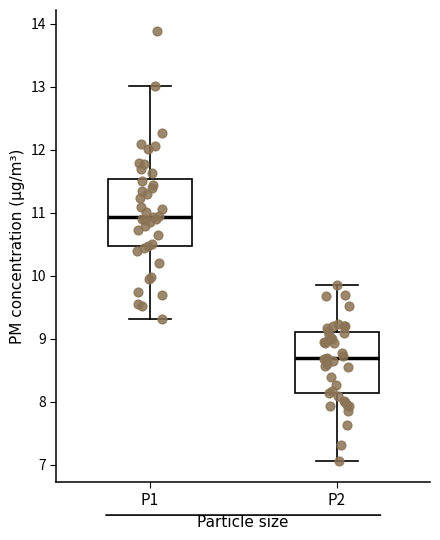

Where is the upper edge of the box for P2 on the y-axis? The values are not printed on the chart, so give them approximately, as read against the axis.

9.1